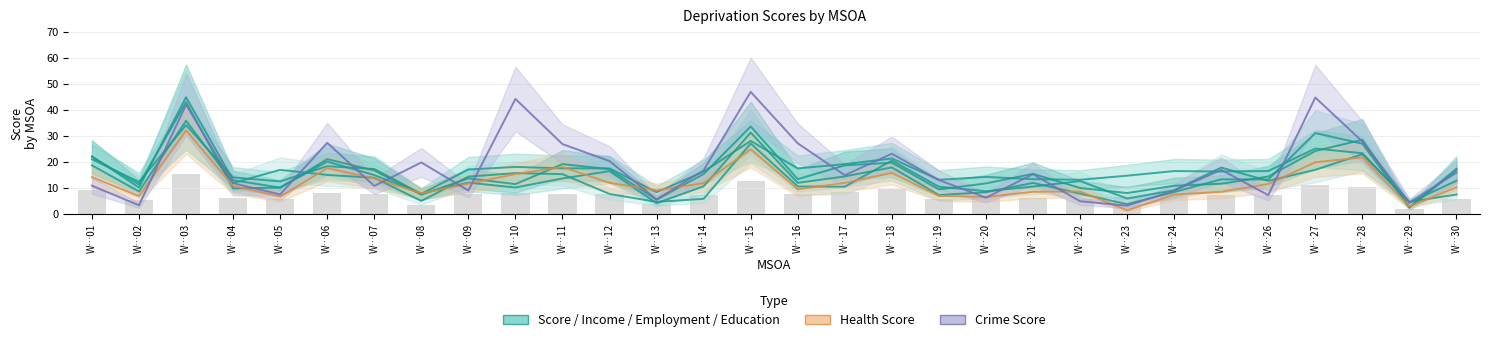

Between W…07 and W…20, which series saw the biggest shift?

Health Score